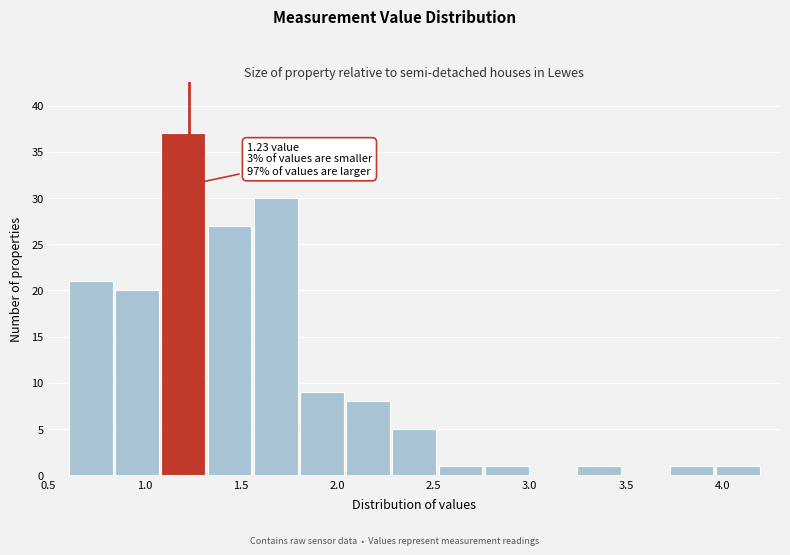

Which range on the x-axis has the tallest bar?

1.08 to 1.32